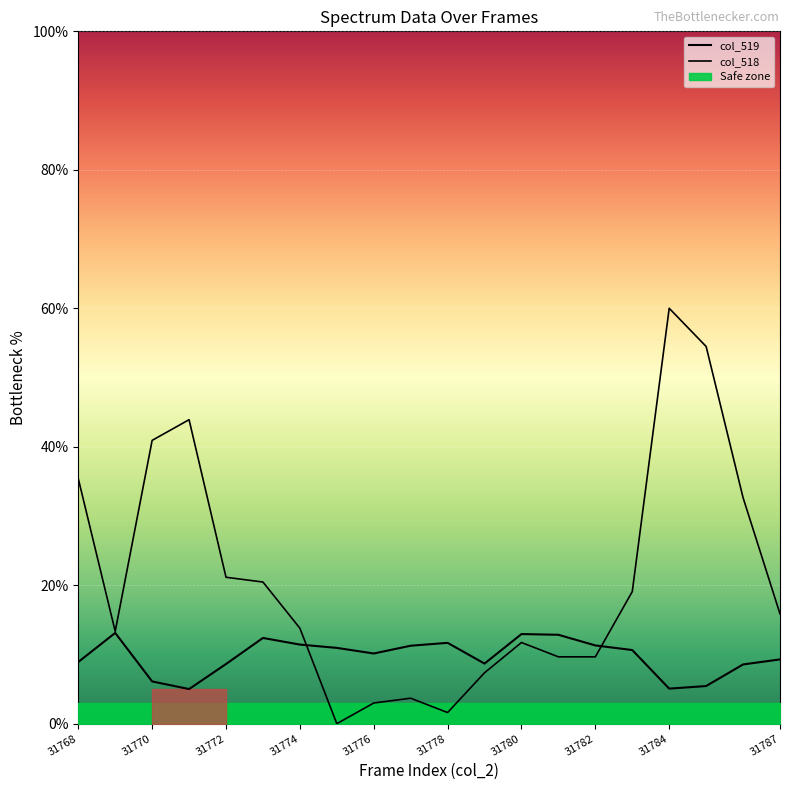

How many data points in col_519 are above 10?

11